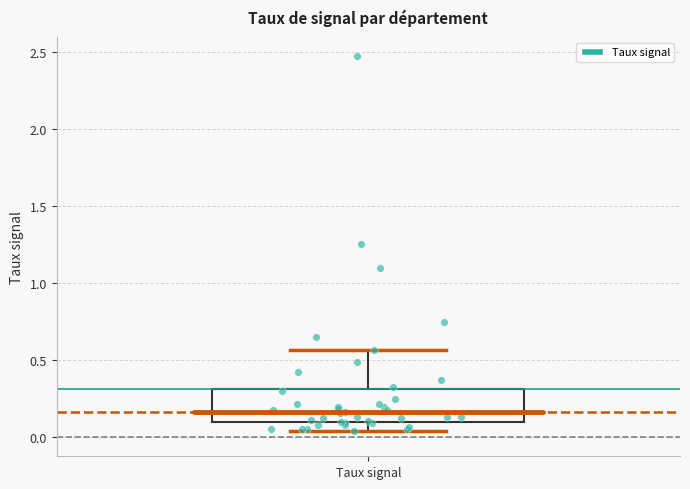

Read this box plot against the y-axis: the position of the median line, the range covered by the box, and the ends of both whiskers. The values are not printed on the chart, so give them approximately, as read against the axis.

median 0.15, box 0.10 to 0.30, whiskers 0.05 to 0.55